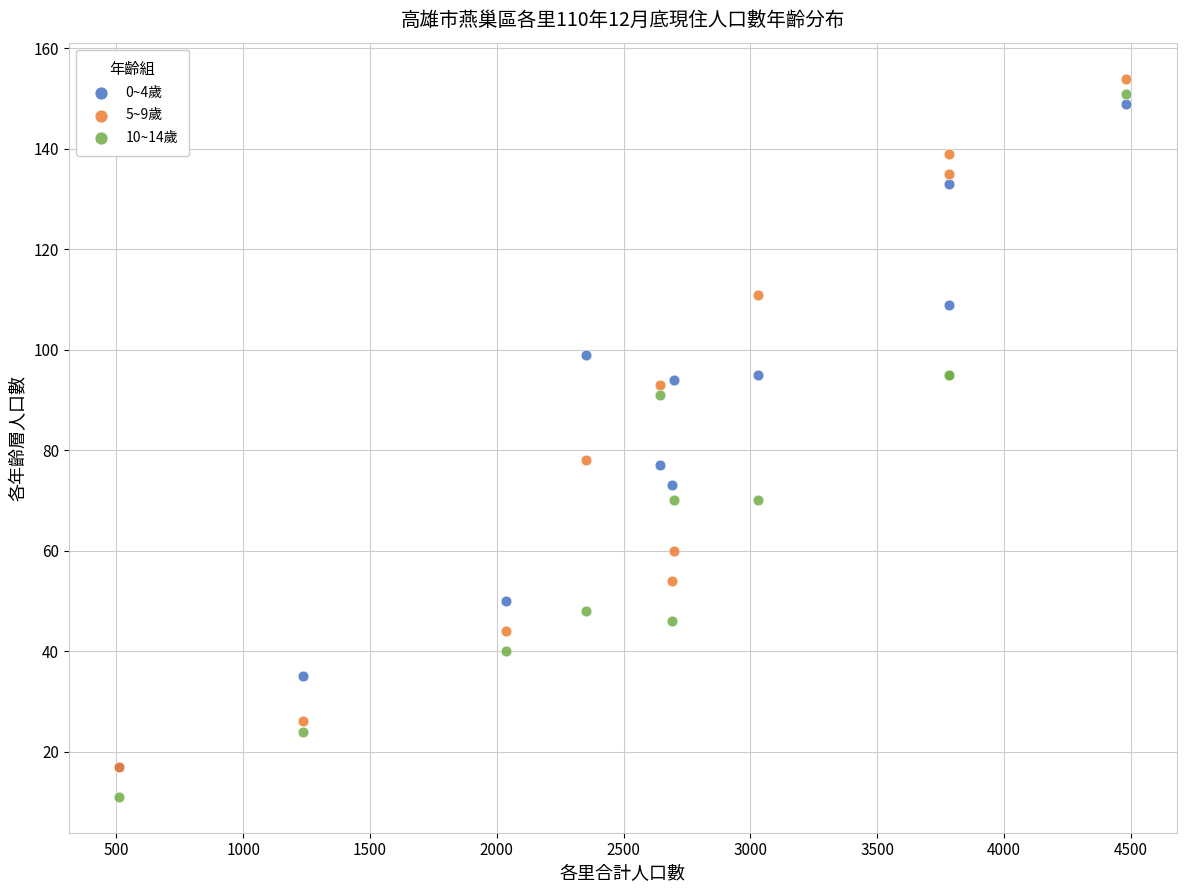

What are all the series names shown in the legend?

0~4歲, 5~9歲, 10~14歲